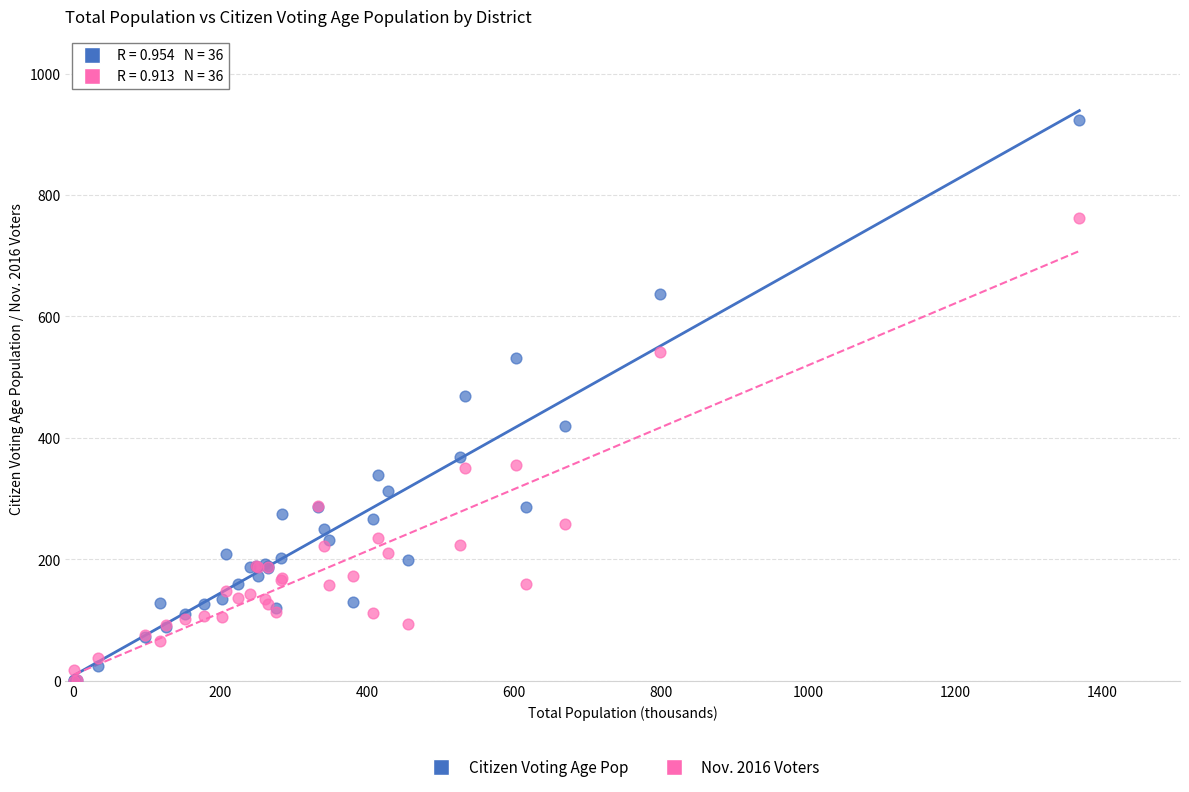

Which series has the widest spread of Y values?

Citizen Voting Age Pop